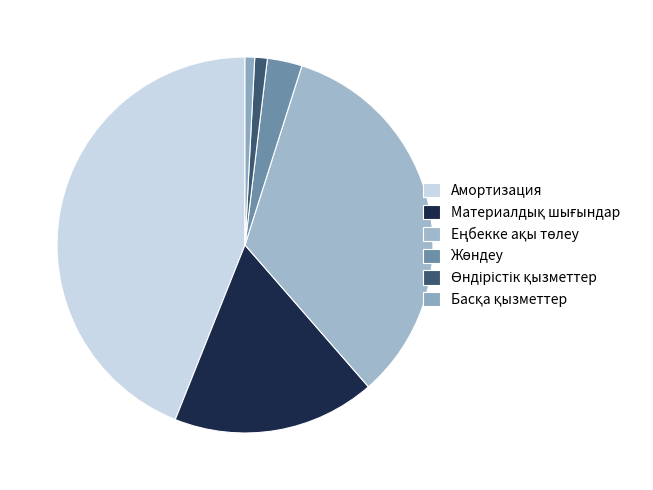

What portion of the pie excludes Еңбекке ақы төлеу?

66.3%